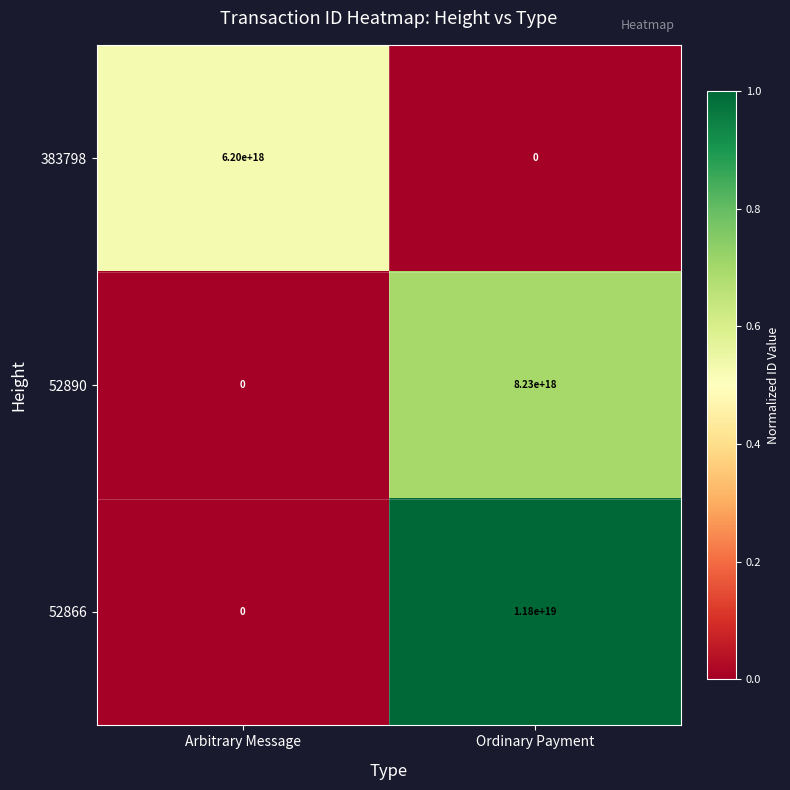

At which category is the sum across all series the highest?

Ordinary Payment